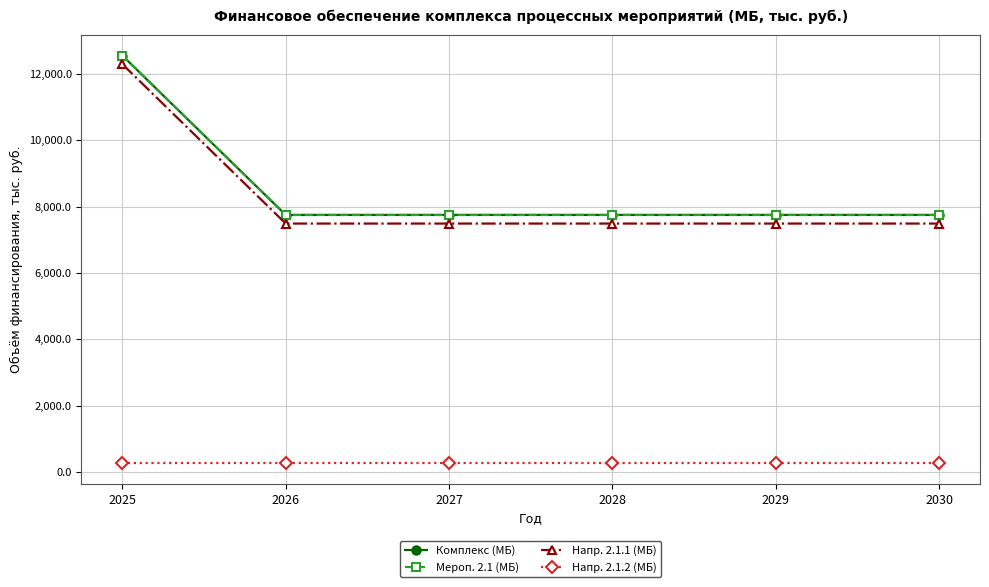

What is the average value of the Мероп. 2.1 (МБ) series?

8551.9